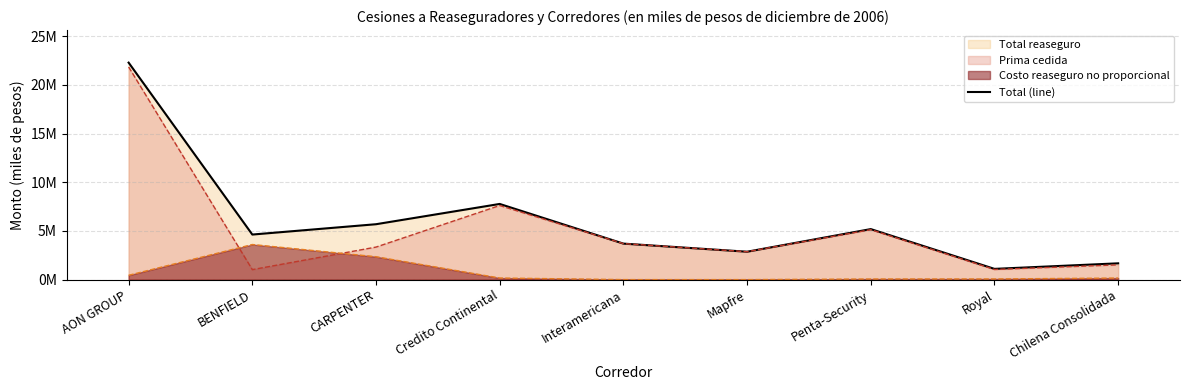

Where is the first local minimum?

BENFIELD